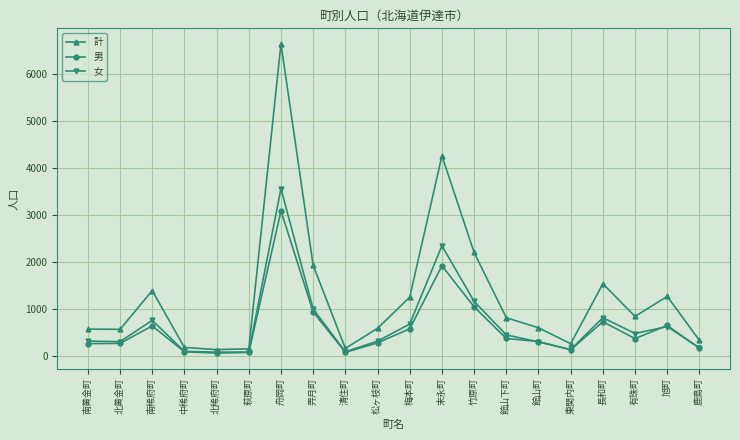

The 女 series shows 5965 at 舟岡町. True or false?

False